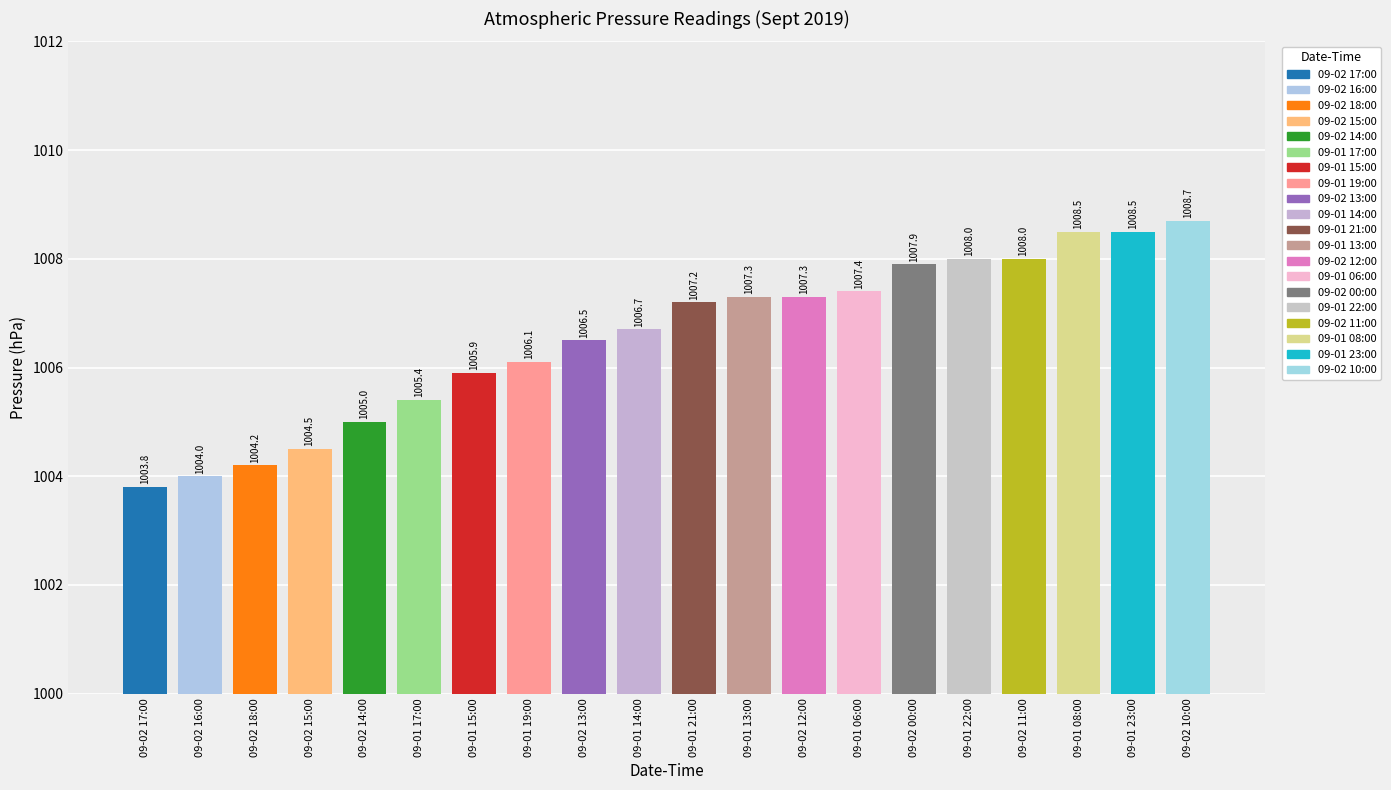

What is the sum of the values at 09-01 06:00 and 09-01 15:00?

2013.3